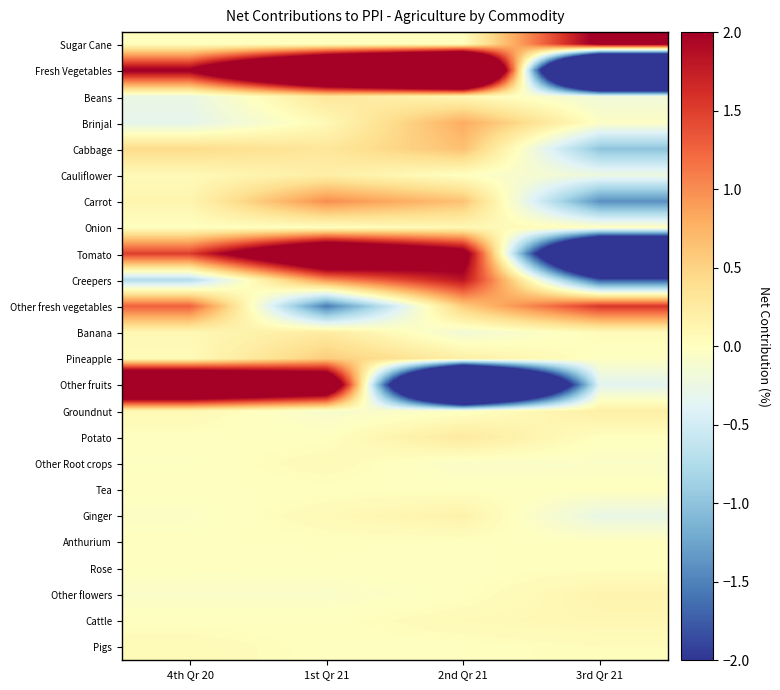

What is the maximum value shown in the chart?

7.0